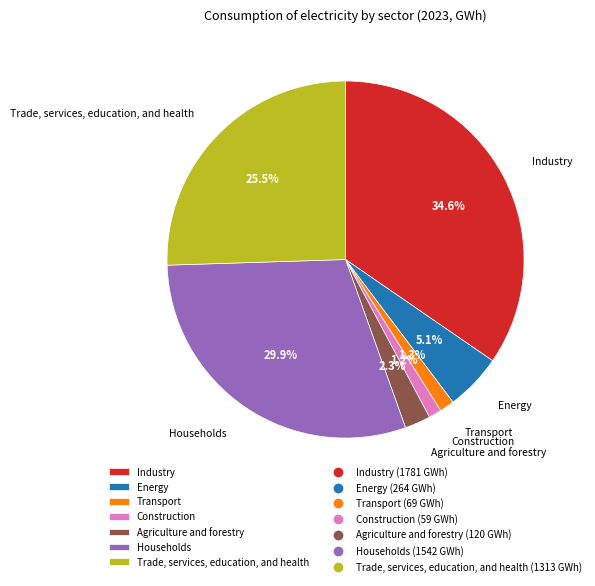

To the nearest percent, what is the difference between the largest and smallest slice percentages?

33%